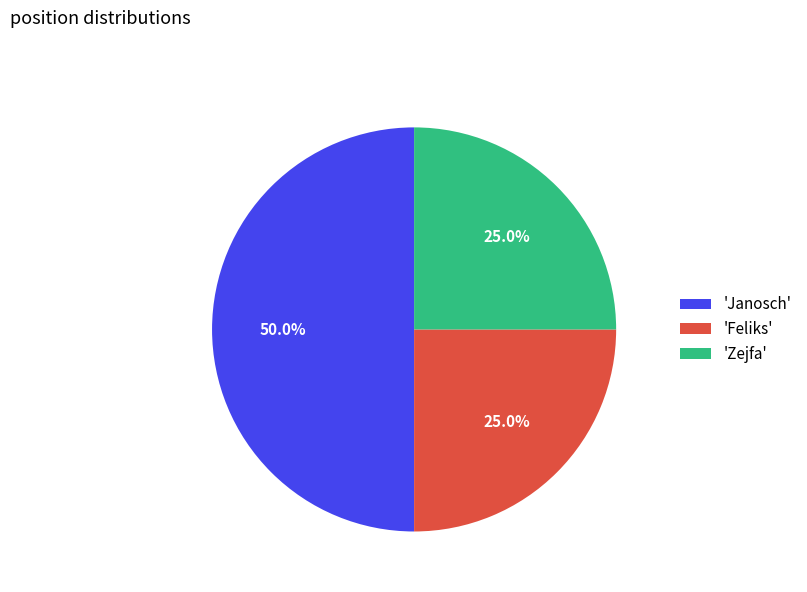

What is the largest slice in the pie chart?

'Janosch'